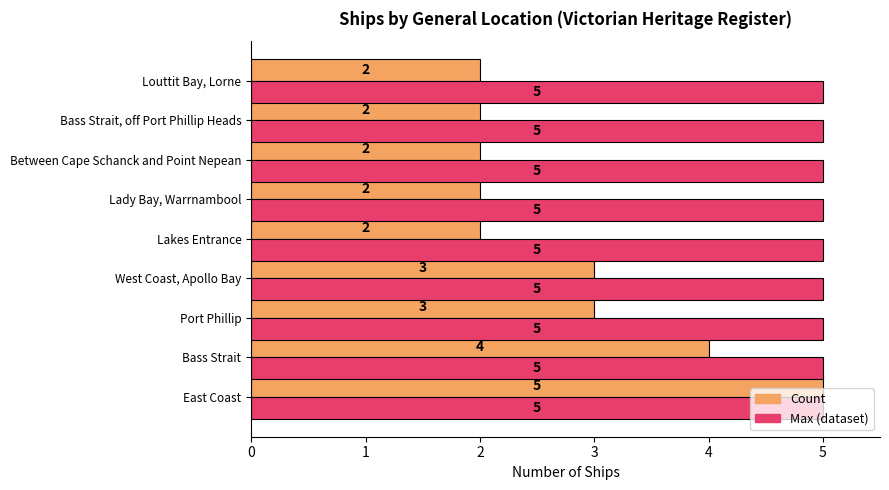

What is the difference between the second highest and minimum values in the Count series?

2